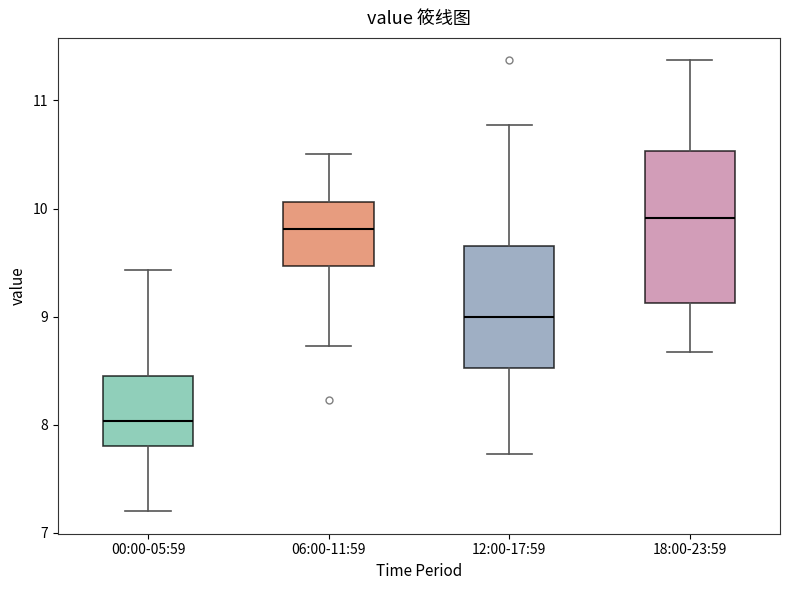

Comparing the boxes themselves (not the whiskers), which one is the tallest?

18:00-23:59